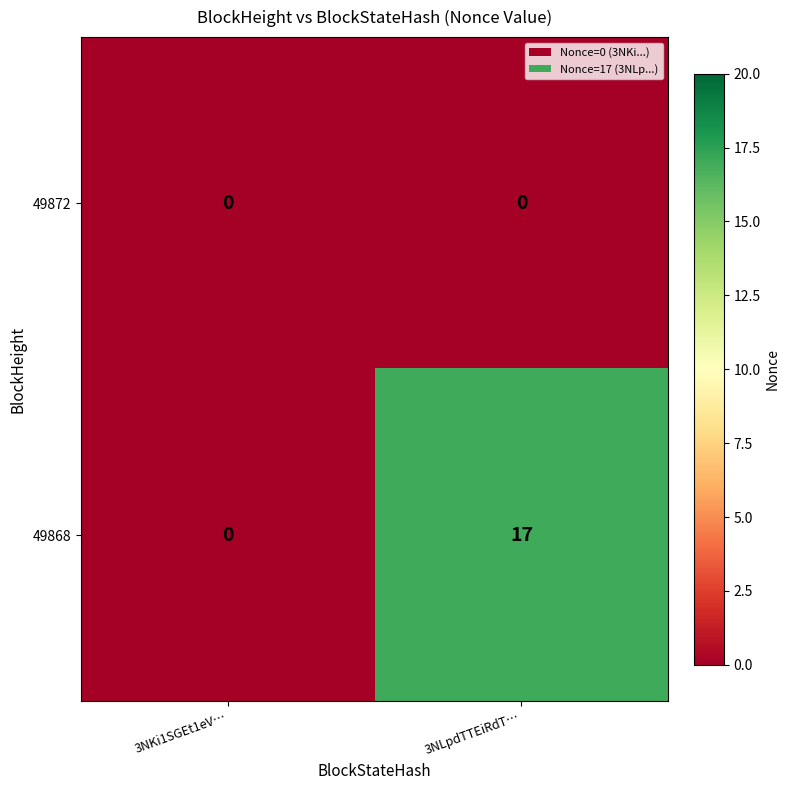

Which series has the largest total across all categories?

49868